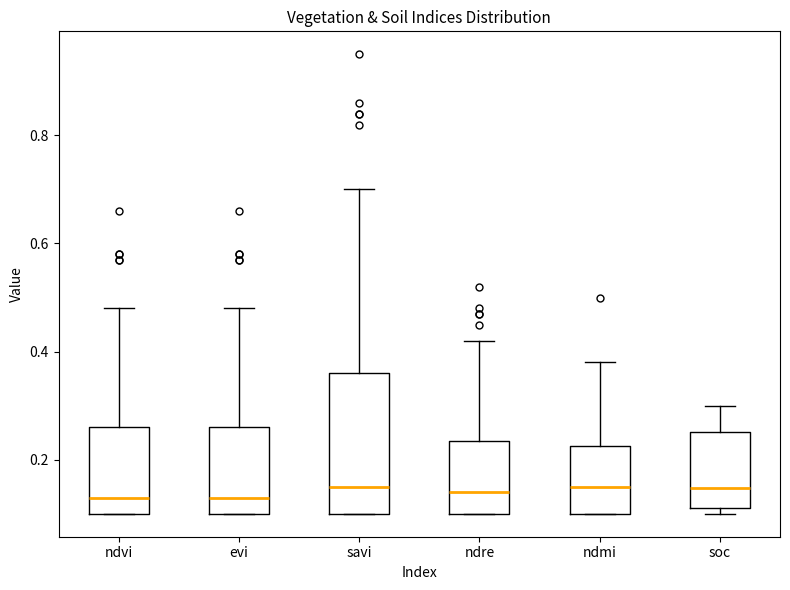

Which box is the tallest, from its lower edge to its upper edge?

savi